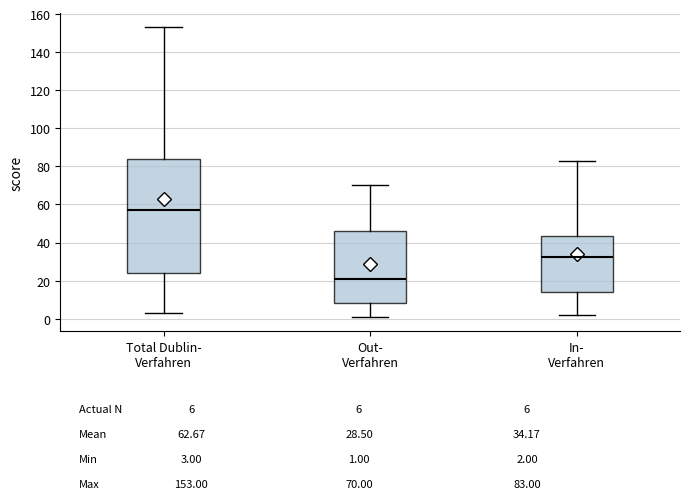

Reading left to right, read every box against the y-axis: the position of its median line, the range the box covers, and the ends of its whiskers. The values are not printed on the chart, so give them approximately, as read against the axis.

Total Dublin- Verfahren: median 58, box 24 to 84, whiskers 4 to 154
Out- Verfahren: median 22, box 8 to 46, whiskers 2 to 70
In- Verfahren: median 32, box 14 to 44, whiskers 2 to 84